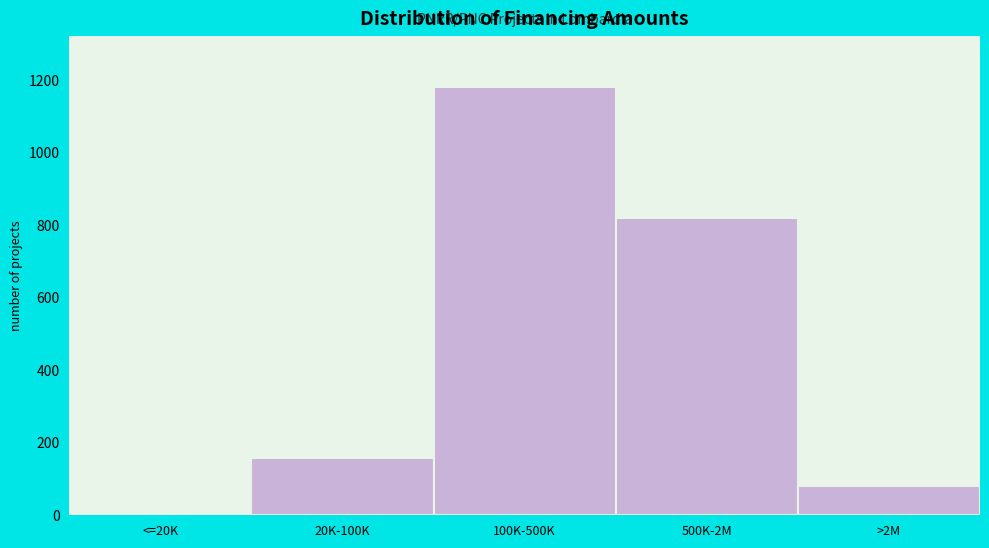

Reading left to right, list all the values displayed in this chart.

<=20K=0	20K-100K=159	100K-500K=1180	500K-2M=820	>2M=81